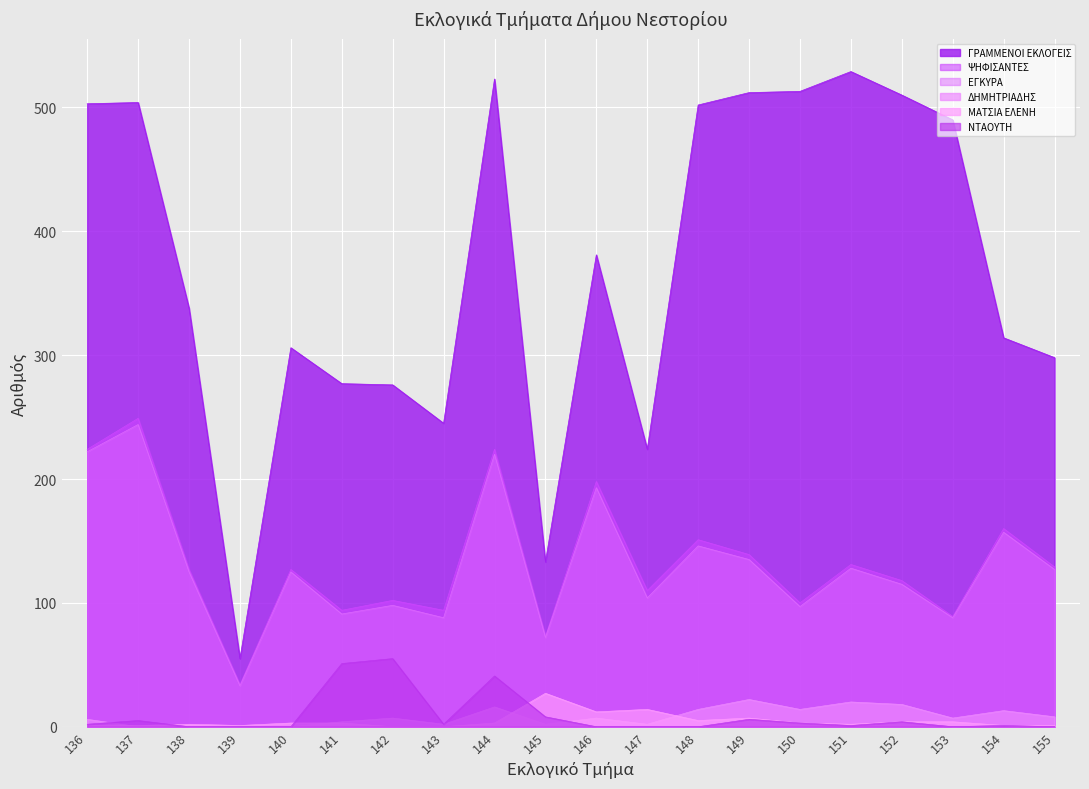

What is the difference between the second highest and minimum values in the ΔΗΜΗΤΡΙΑΔΗΣ series?

20